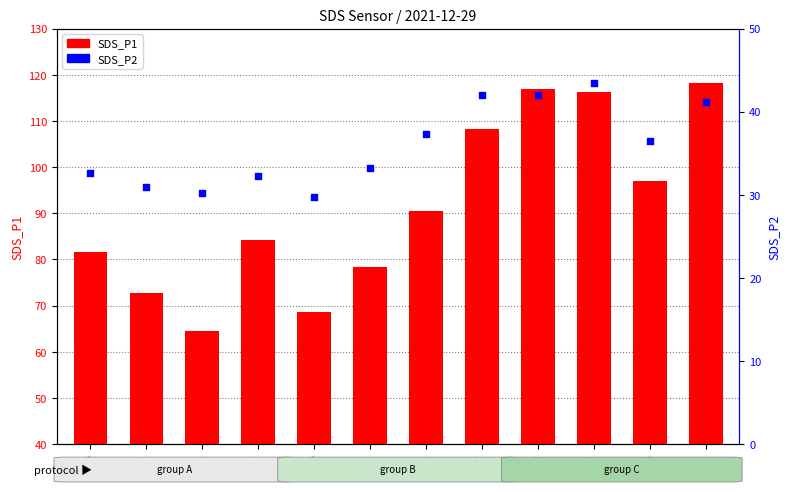

What is the total value across all series at 00:19?

158.8